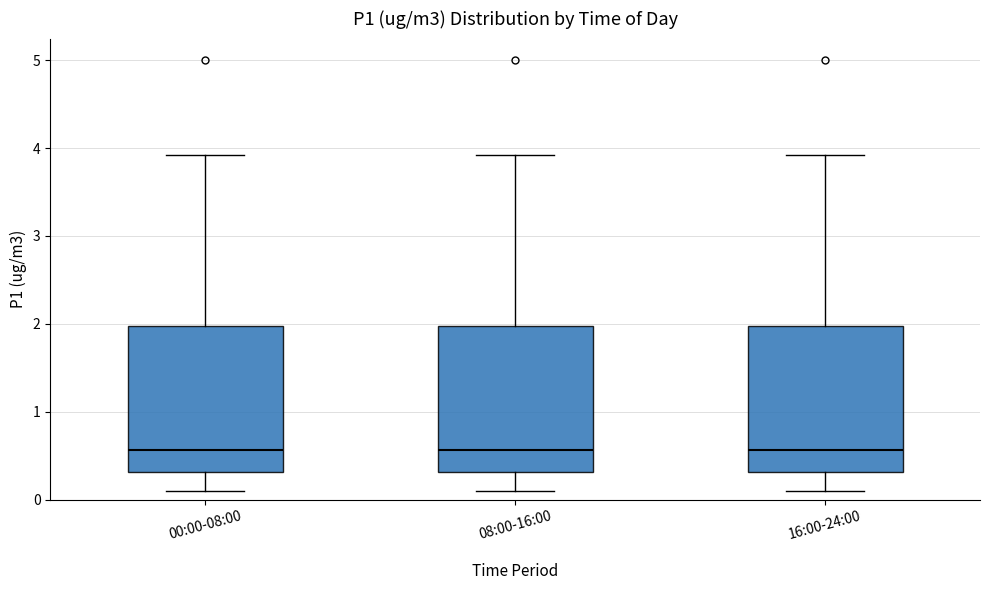

Reading left to right, read every box against the y-axis: the position of its median line, the range the box covers, and the ends of its whiskers. The values are not printed on the chart, so give them approximately, as read against the axis.

00:00-08:00: median 0.6, box 0.3 to 2.0, whiskers 0.1 to 3.9
08:00-16:00: median 0.6, box 0.3 to 2.0, whiskers 0.1 to 3.9
16:00-24:00: median 0.6, box 0.3 to 2.0, whiskers 0.1 to 3.9